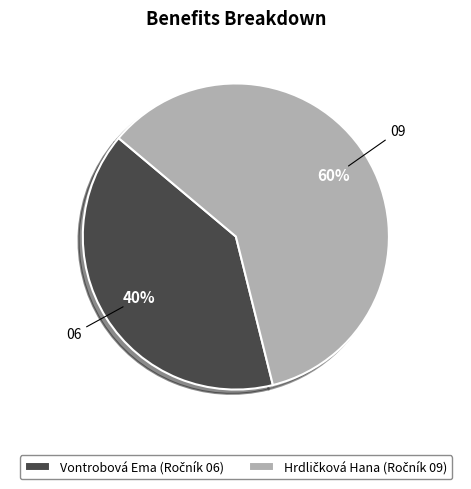

To the nearest percent, what is the difference between the largest and smallest slice percentages?

20%